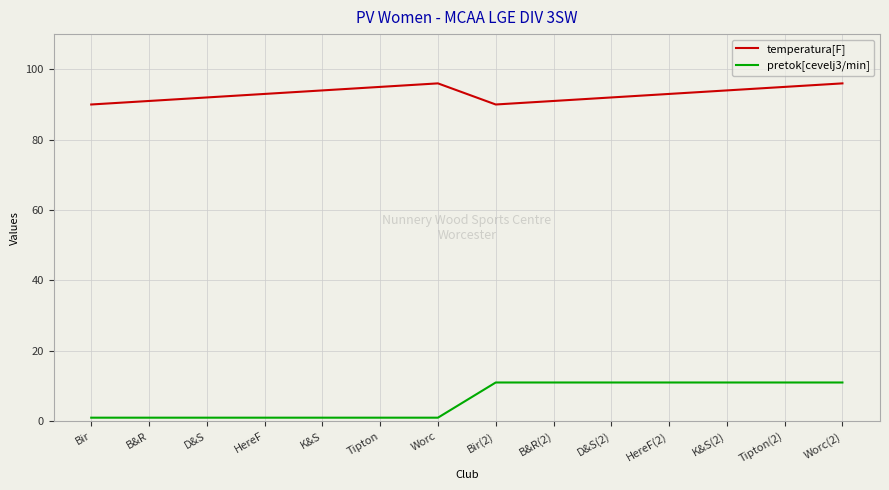

Reading right to left, extract all data points from this chart.

temperatura[F]: Worc(2)=96	Tipton(2)=95	K&S(2)=94	HereF(2)=93	D&S(2)=92	B&R(2)=91	Bir(2)=90	Worc=96	Tipton=95	K&S=94	HereF=93	D&S=92	B&R=91	Bir=90
pretok[cevelj3/min]: Worc(2)=11	Tipton(2)=11	K&S(2)=11	HereF(2)=11	D&S(2)=11	B&R(2)=11	Bir(2)=11	Worc=1	Tipton=1	K&S=1	HereF=1	D&S=1	B&R=1	Bir=1